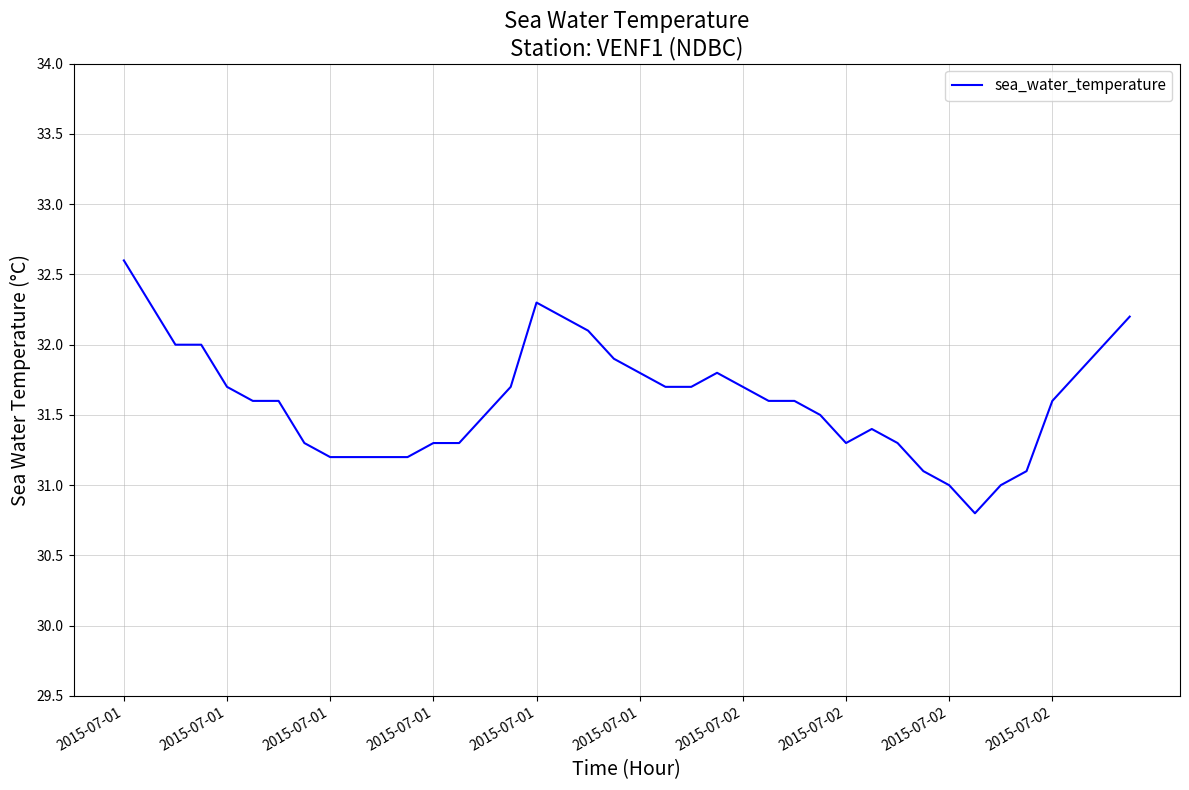

What is the minimum value shown in the chart?

30.8